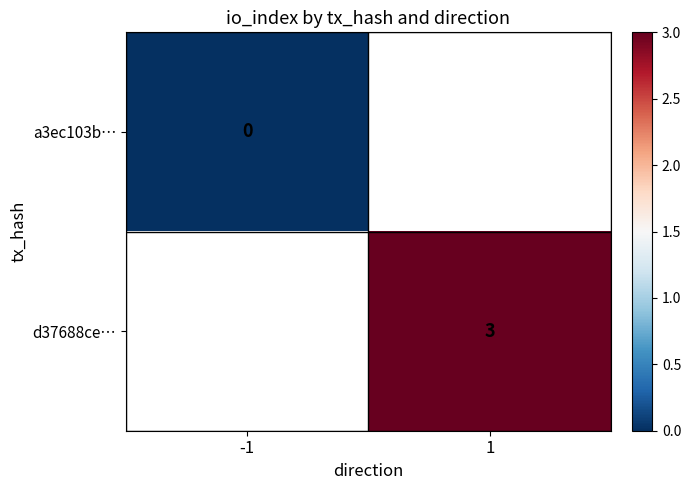

At -1, list the series in order from smallest to largest.

a3ec103b…, d37688ce…